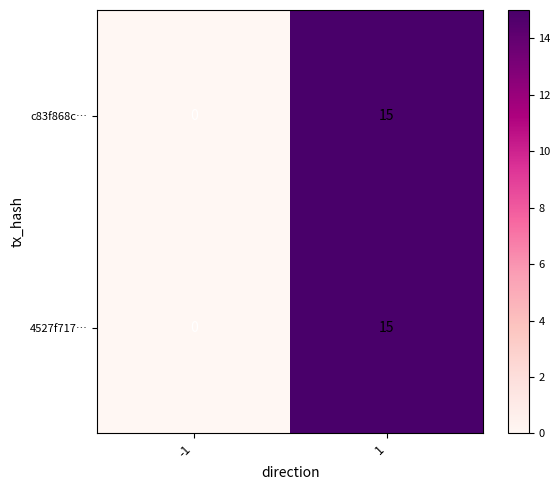

The value of 4527f717… at 1 is 4. True or false?

False